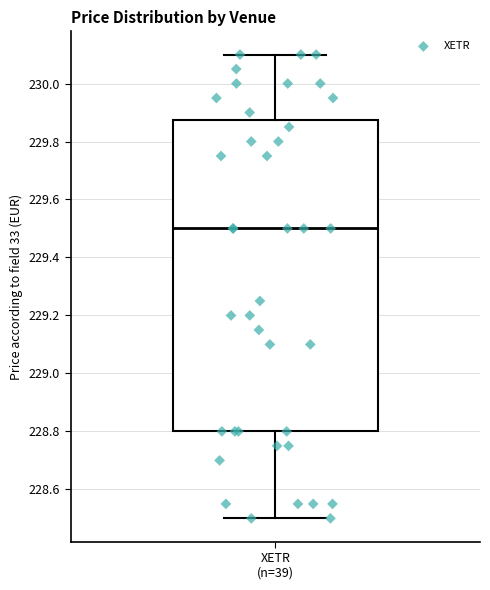

Read this box plot against the y-axis: the position of the median line, the range covered by the box, and the ends of both whiskers. The values are not printed on the chart, so give them approximately, as read against the axis.

median 229.50, box 228.80 to 229.88, whiskers 228.50 to 230.10